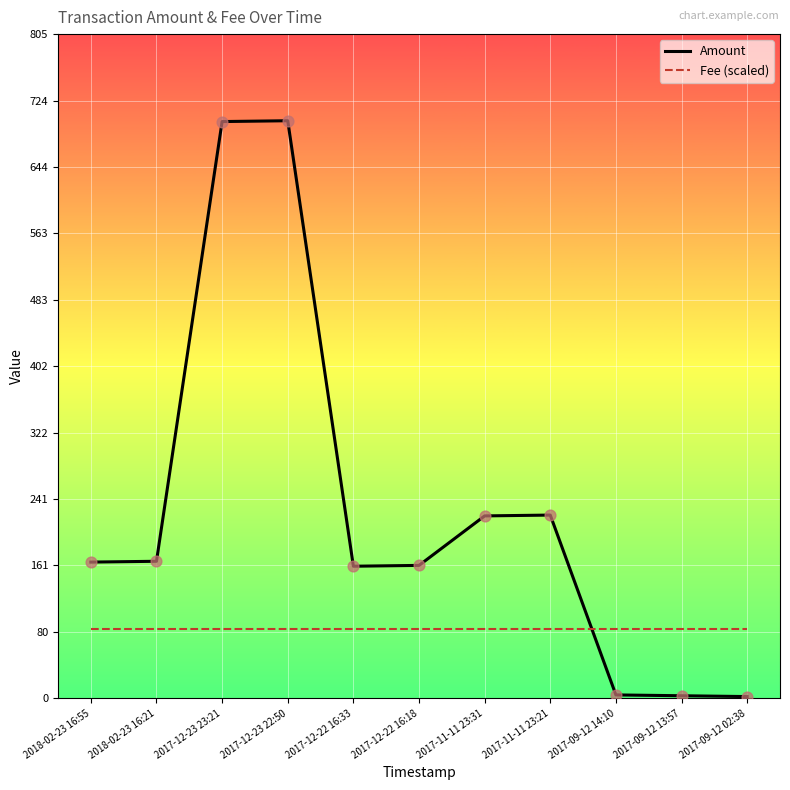

What is the total value across all series at 2017-11-11 23:31?

305